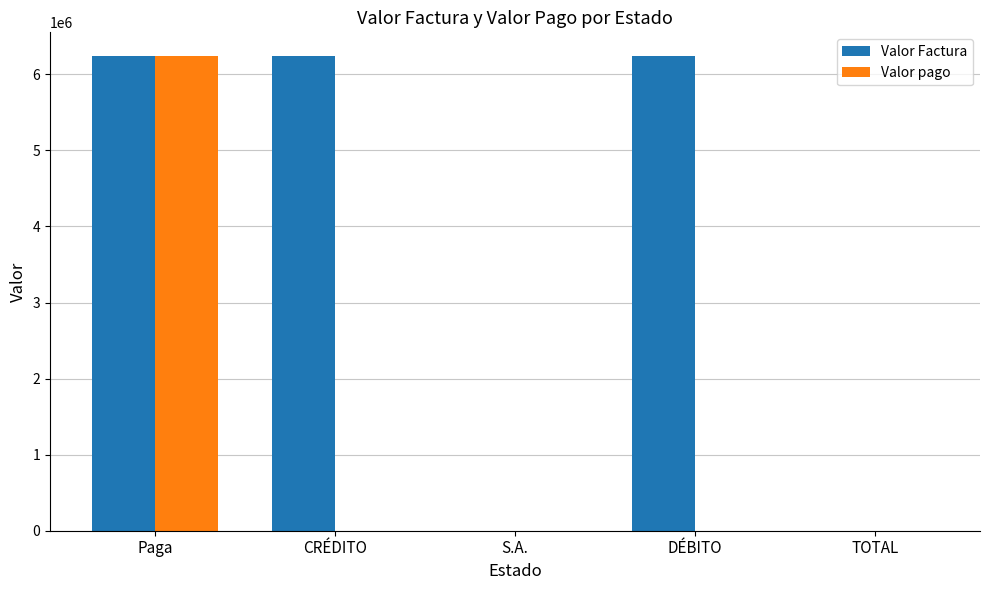

Read the Valor Factura value at DÉBITO.

6240000